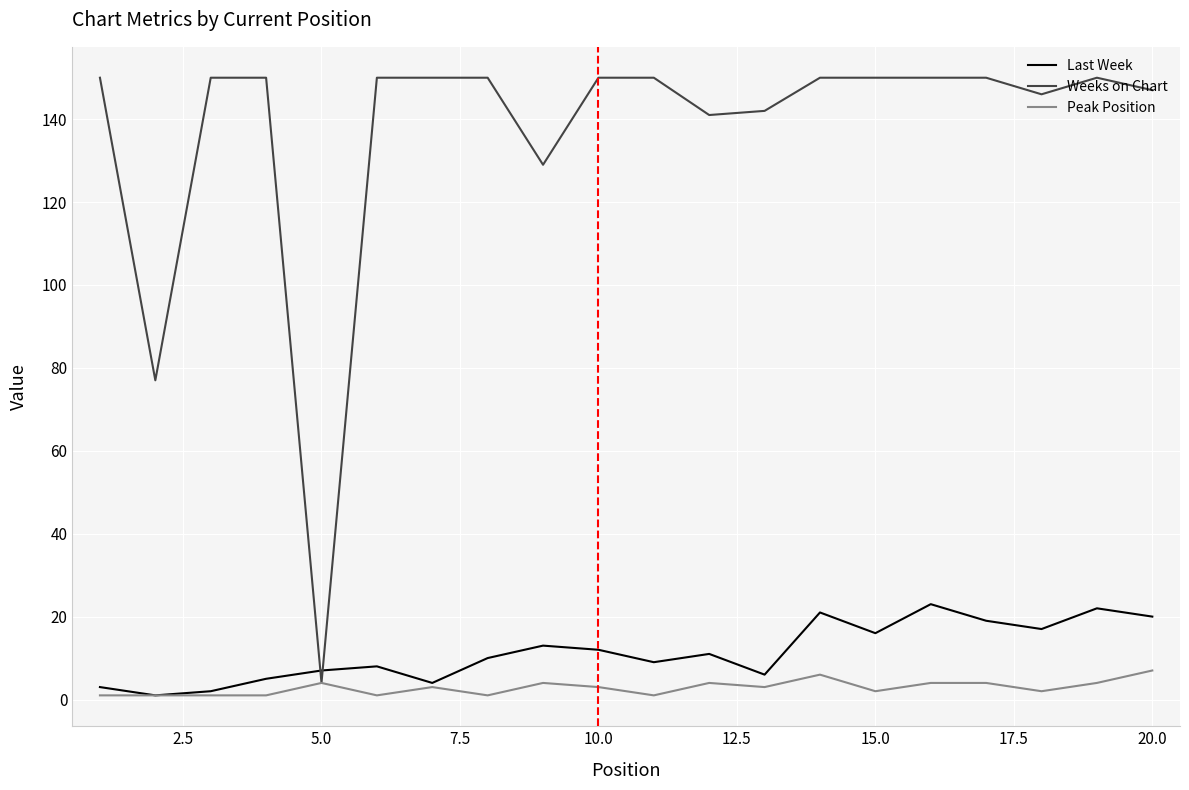

Rank the series by their maximum value, from lowest to highest.

Peak Position, Last Week, Weeks on Chart